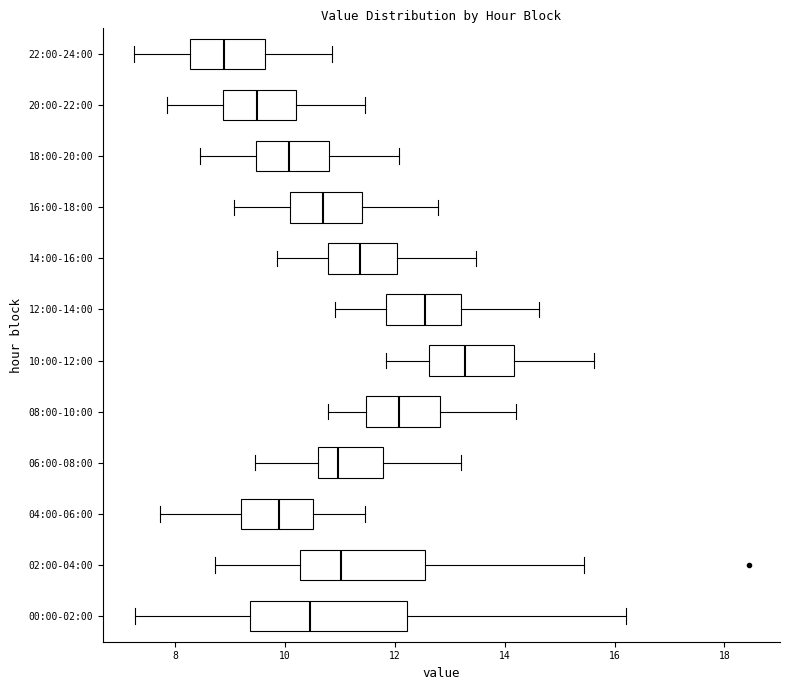

Where does the left whisker of the box for 00:00-02:00 end on the x-axis? The values are not printed on the chart, so give them approximately, as read against the axis.

7.2